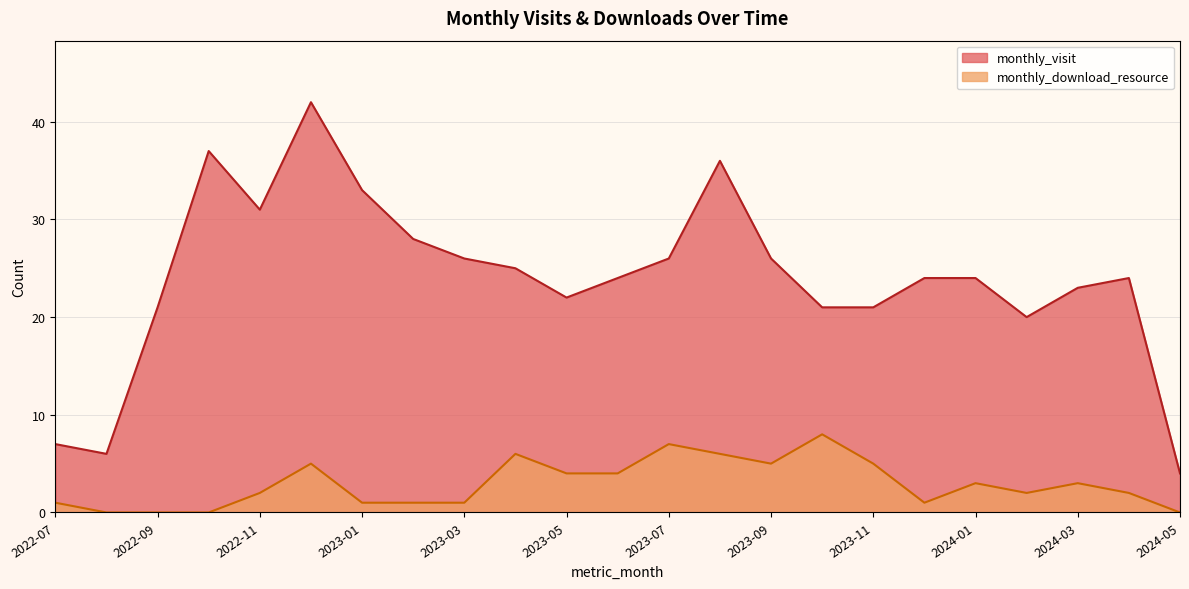

True or false: monthly_visit and monthly_download_resource cross at least once.

False